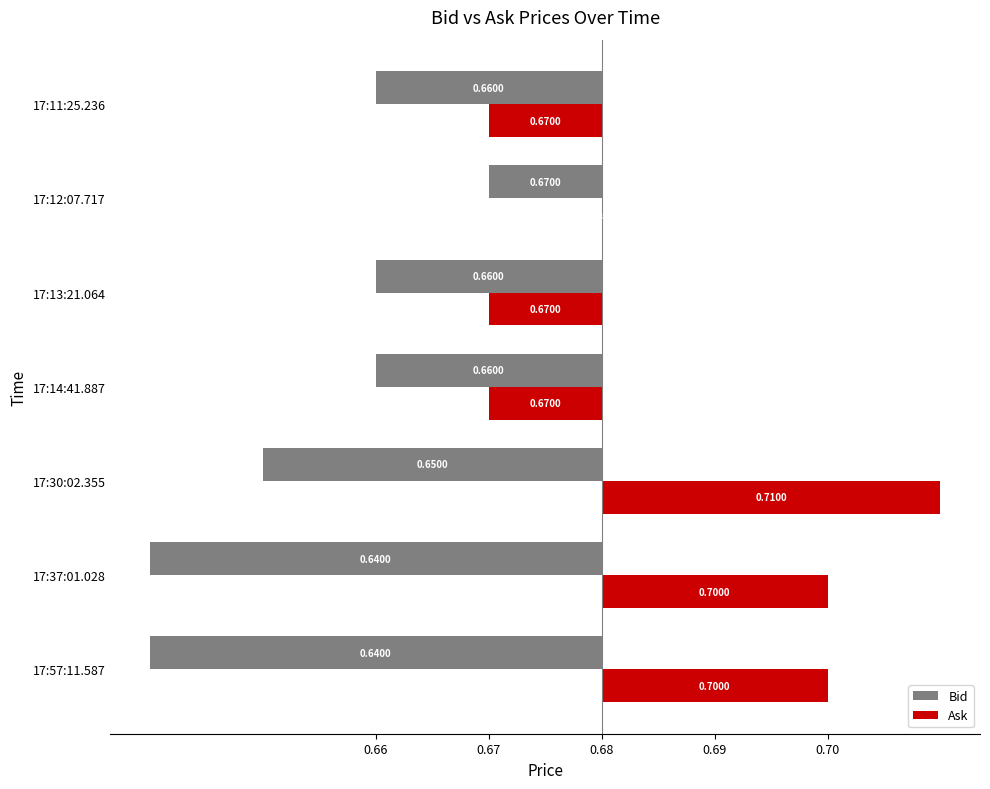

Which series has the largest range (max minus min)?

Ask